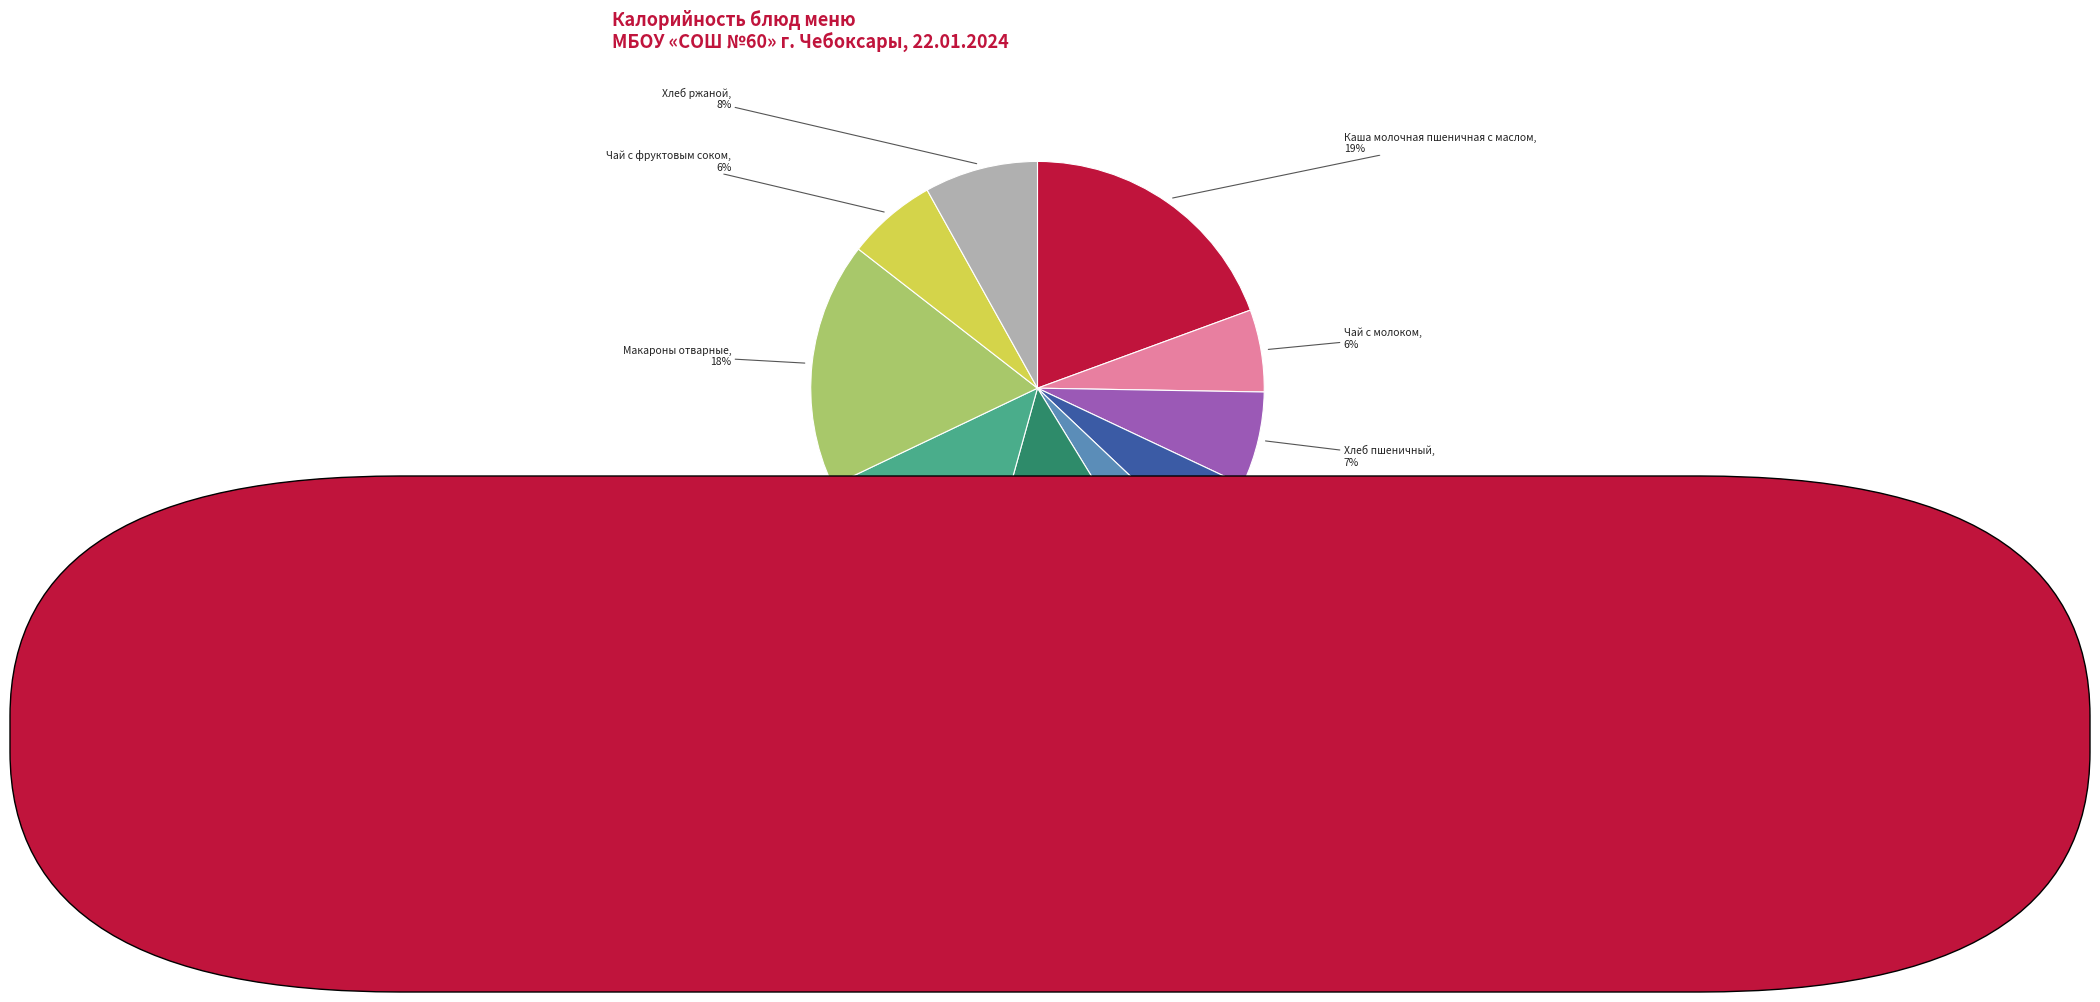

Is there any slice that represents more than half of the pie?

No